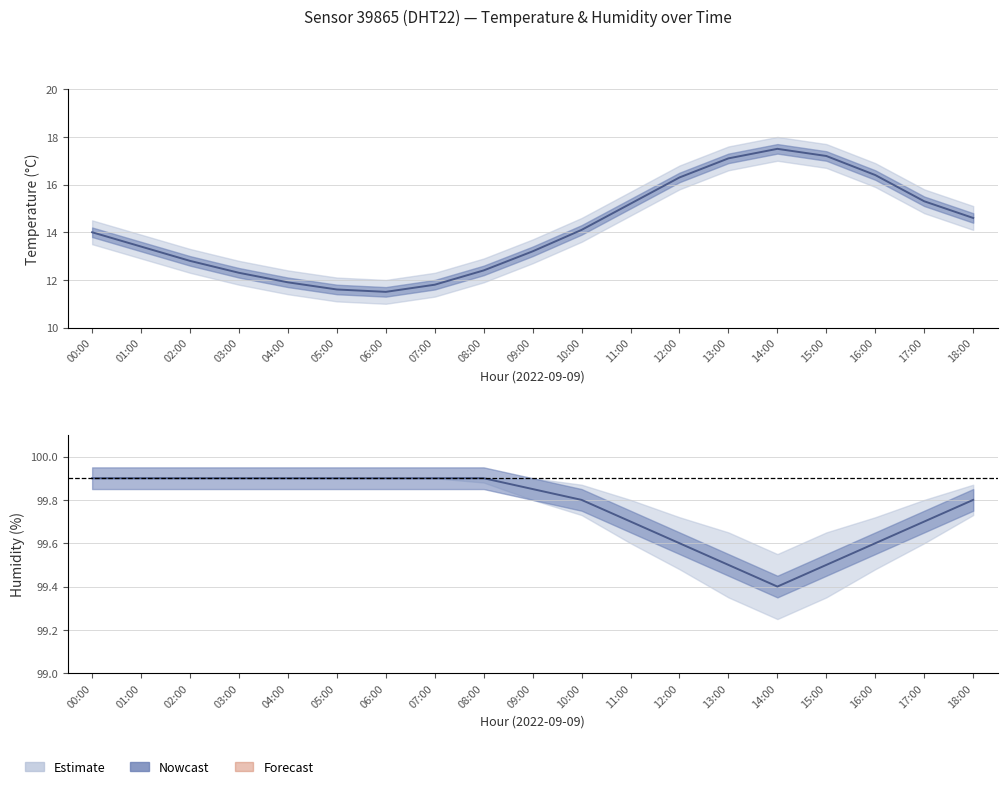

What is the minimum value for temp_lower?

11.0